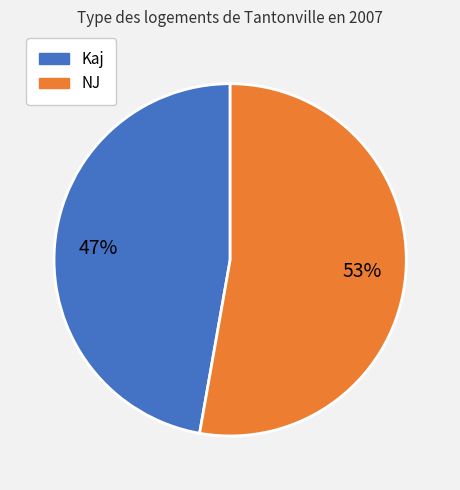

Is there a majority slice in this chart?

Yes